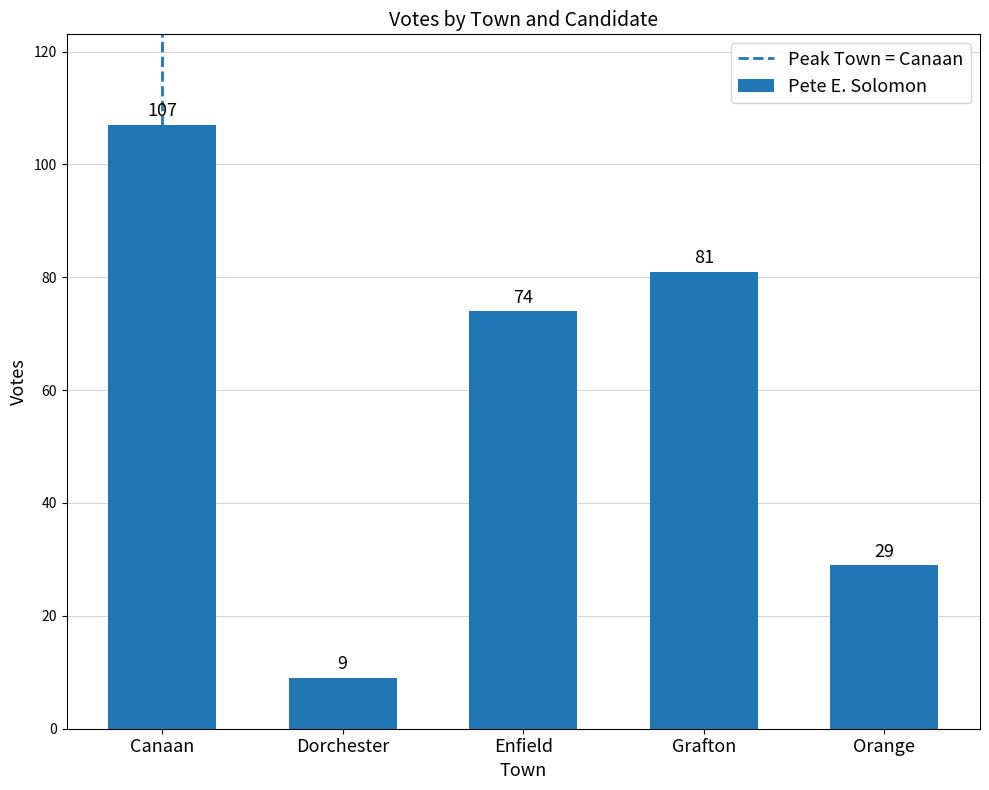

At which category does the chart reach its peak across all series?

Canaan